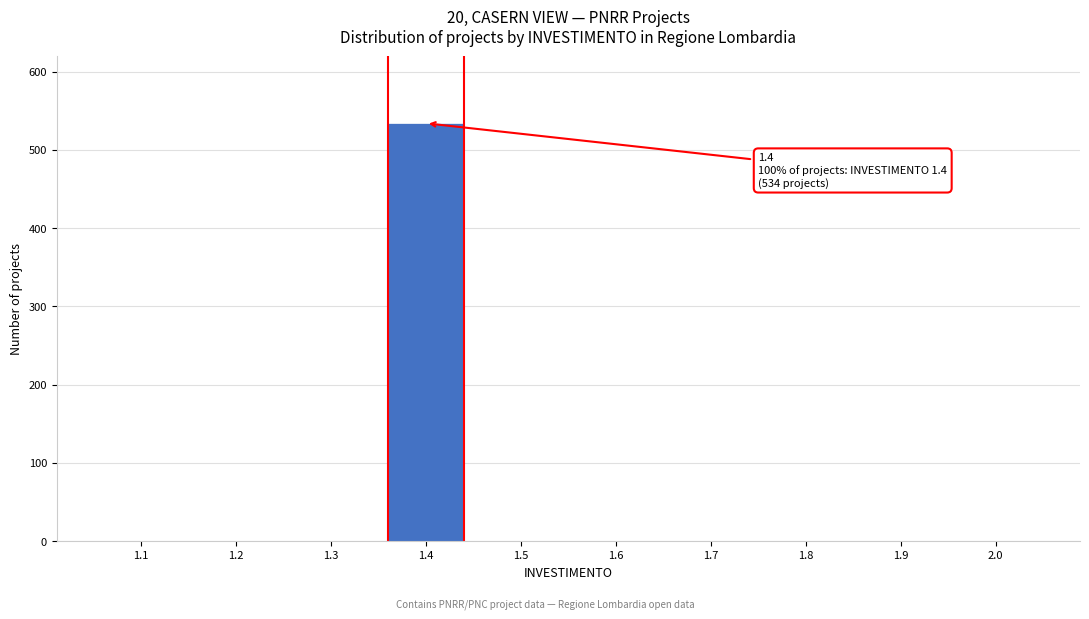

Reading right to left, what are all the values shown in this chart?

2.0=0	1.9=0	1.8=0	1.7=0	1.6=0	1.5=0	1.4=534	1.3=0	1.2=0	1.1=0